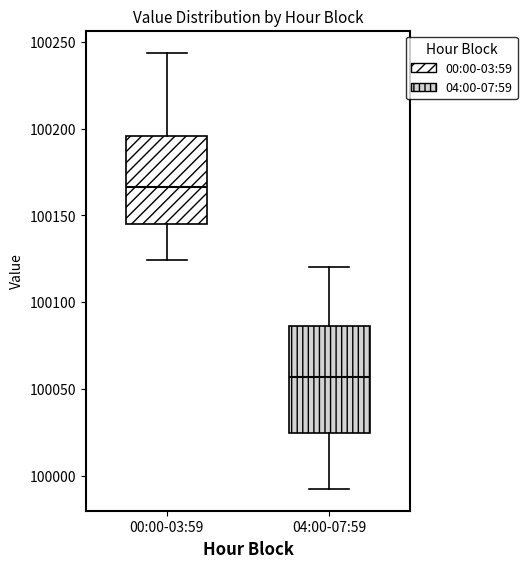

Reading left to right, read every box against the y-axis: the position of its median line, the range the box covers, and the ends of its whiskers. The values are not printed on the chart, so give them approximately, as read against the axis.

00:00-03:59: median 100165, box 100145 to 100195, whiskers 100125 to 100245
04:00-07:59: median 100055, box 100025 to 100085, whiskers 99990 to 100120